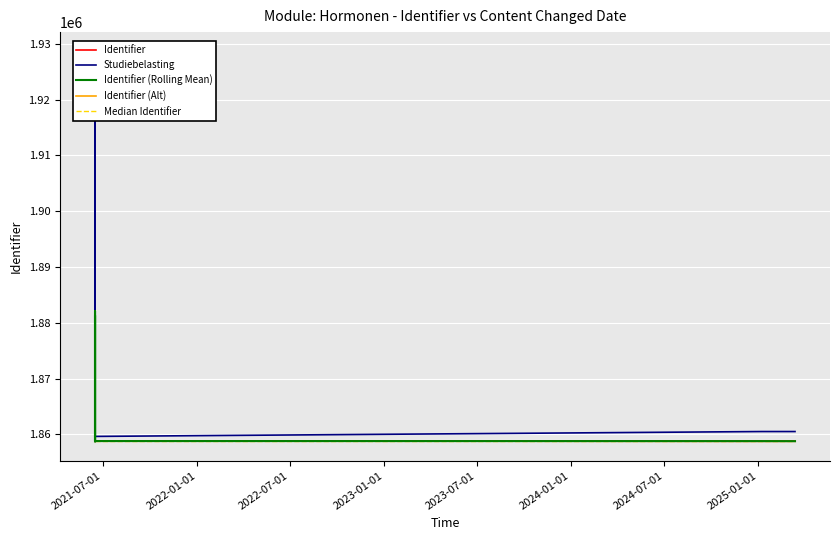

What is the sum of all Median Identifier values?

29740536.0